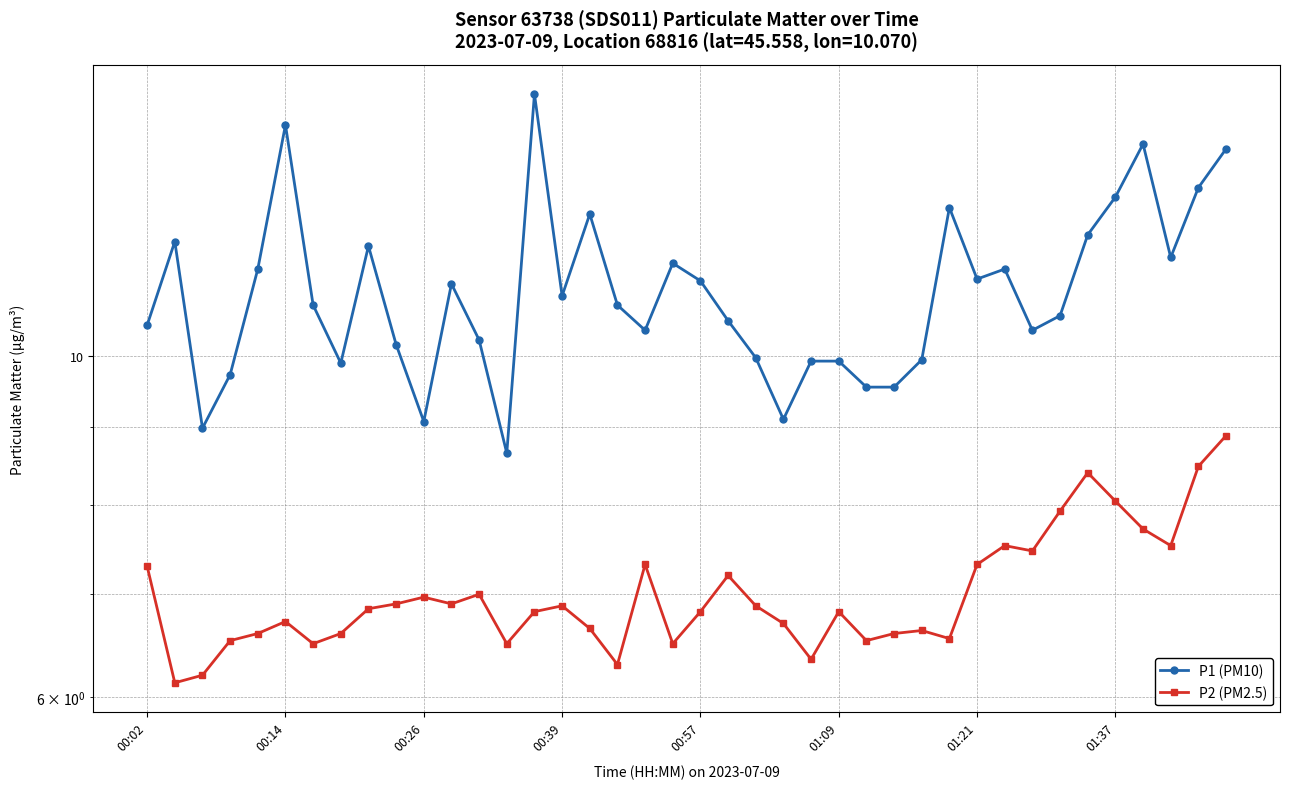

What is the difference between the P1 (PM10) values at 15 and 29?

1.6